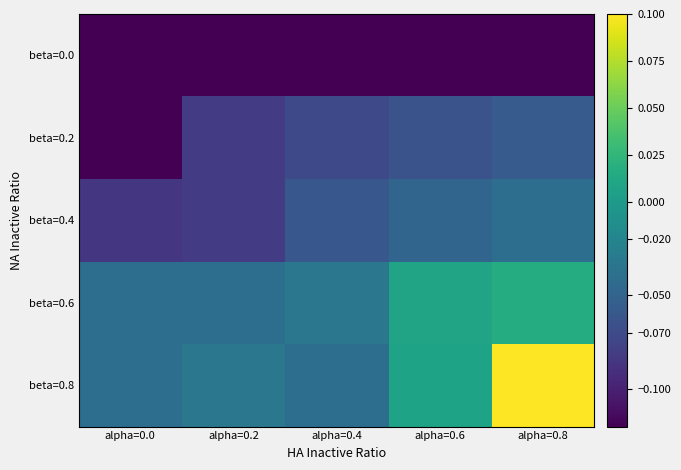

Rank the series by their maximum value, from highest to lowest.

beta=0.8, beta=0.6, beta=0.4, beta=0.2, beta=0.0